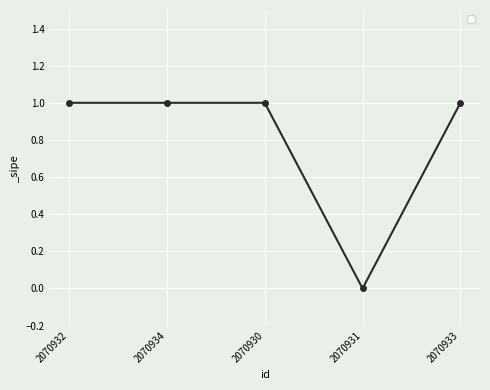

What value does the data have at 2070934?

1